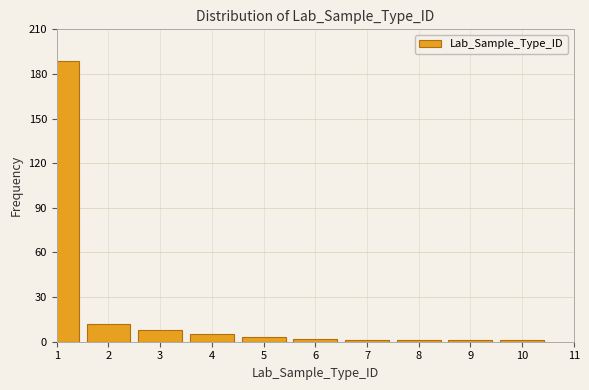

Reading left to right, list all the values displayed in this chart.

1=189	2=12	3=8	4=5	5=3	6=2	7=1	8=1	9=1	10=1